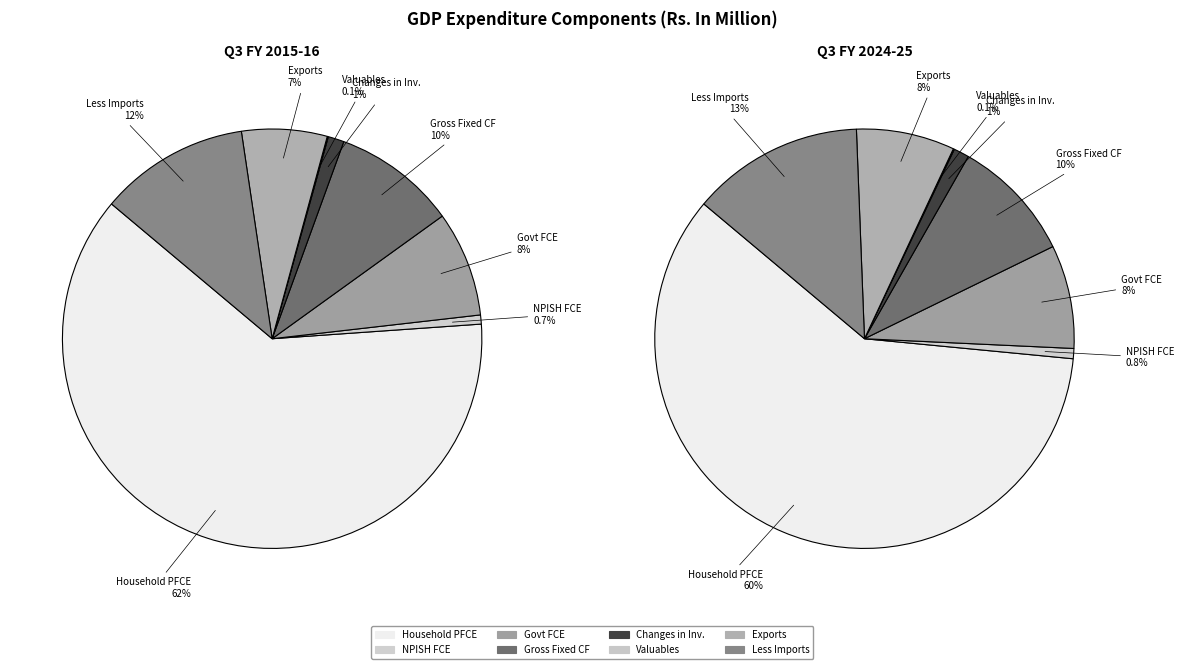

To the nearest percent, what is the difference between the Valuables and Gross fixed capital formation slice percentages?

9%